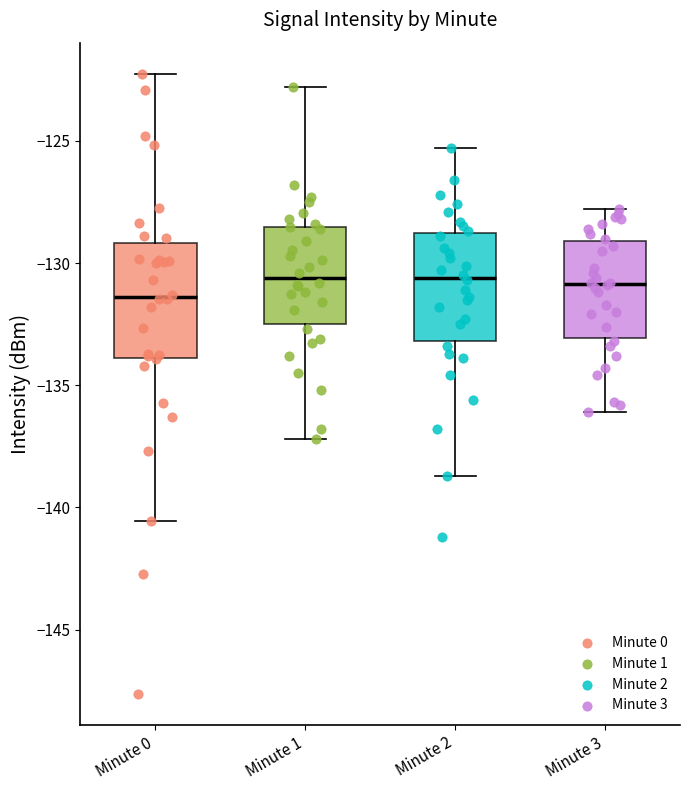

Reading left to right, read every box against the y-axis: the position of its median line, the range the box covers, and the ends of its whiskers. The values are not printed on the chart, so give them approximately, as read against the axis.

Minute 0: median -131.5, box -134.0 to -129.0, whiskers -140.5 to -122.0
Minute 1: median -130.5, box -132.5 to -128.5, whiskers -137.0 to -123.0
Minute 2: median -130.5, box -133.0 to -128.5, whiskers -138.5 to -125.5
Minute 3: median -131.0, box -133.0 to -129.0, whiskers -136.0 to -128.0